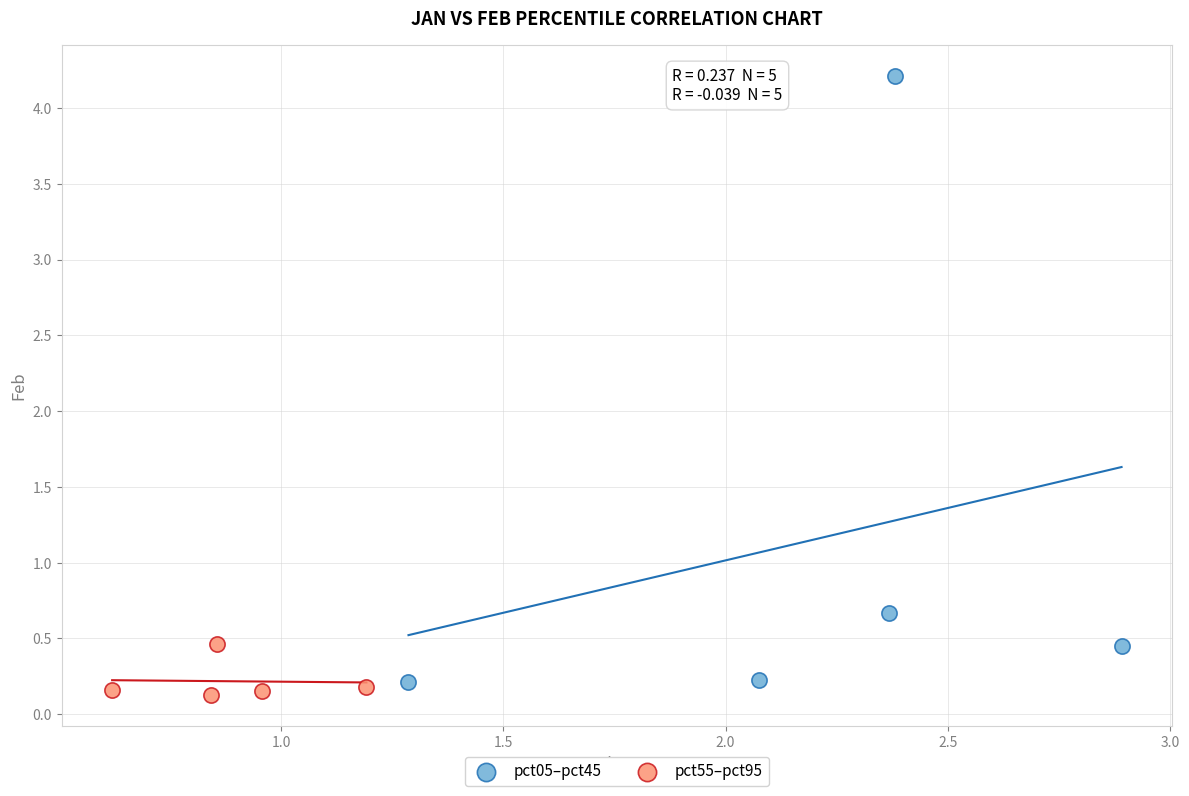

Which series contains the highest Y value?

pct05–pct45